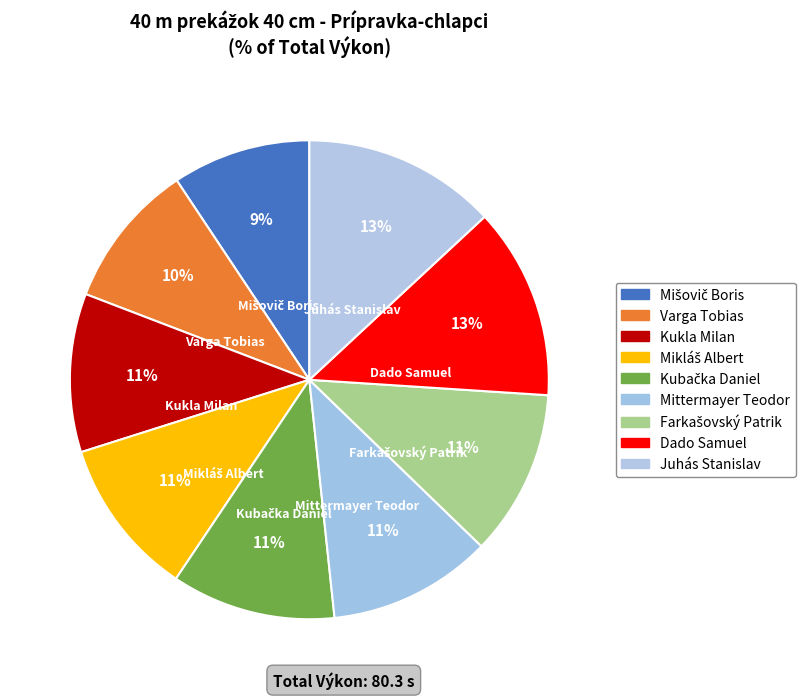

What percentage is the Mittermayer Teodor slice, to the nearest percent?

11%